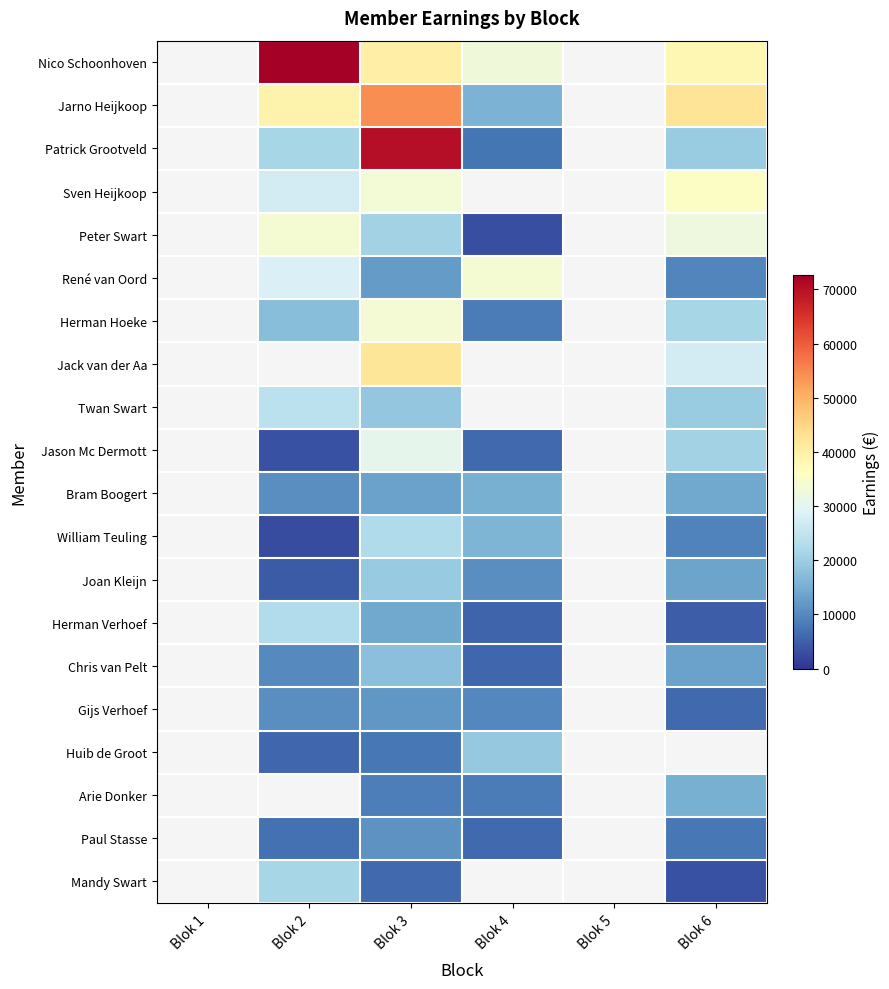

True or false: Peter Swart has a value of 20981.0 at Blok 3.

True